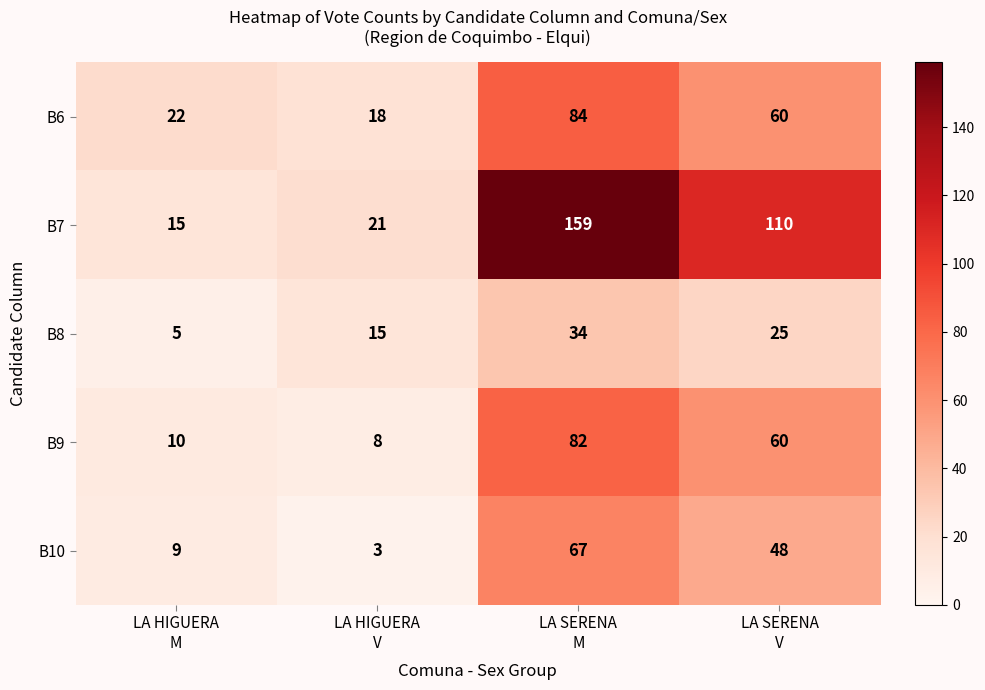

Reading left to right, what are all the values shown in this chart?

B6: 22	18	84	60
B7: 15	21	159	110
B8: 5	15	34	25
B9: 10	8	82	60
B10: 9	3	67	48